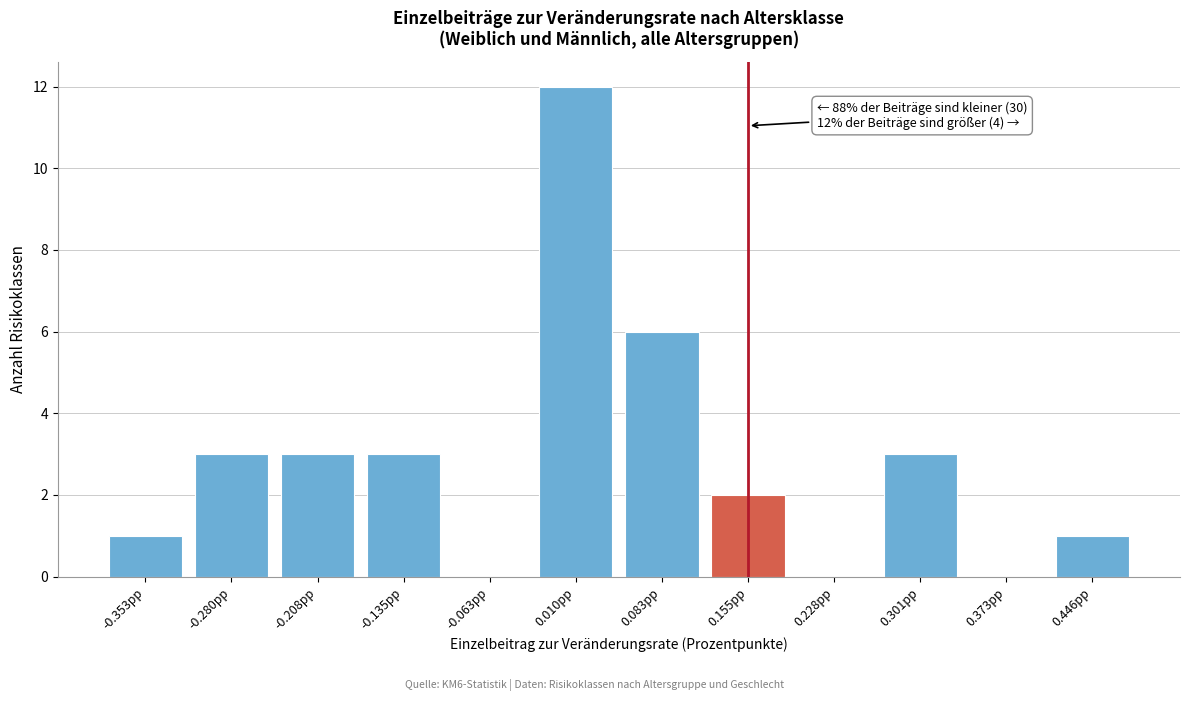

Reading left to right, list all the values displayed in this chart.

-0.353pp=1	-0.280pp=3	-0.208pp=3	-0.135pp=3	-0.063pp=0	0.010pp=12	0.083pp=6	0.155pp=2	0.228pp=0	0.301pp=3	0.373pp=0	0.446pp=1